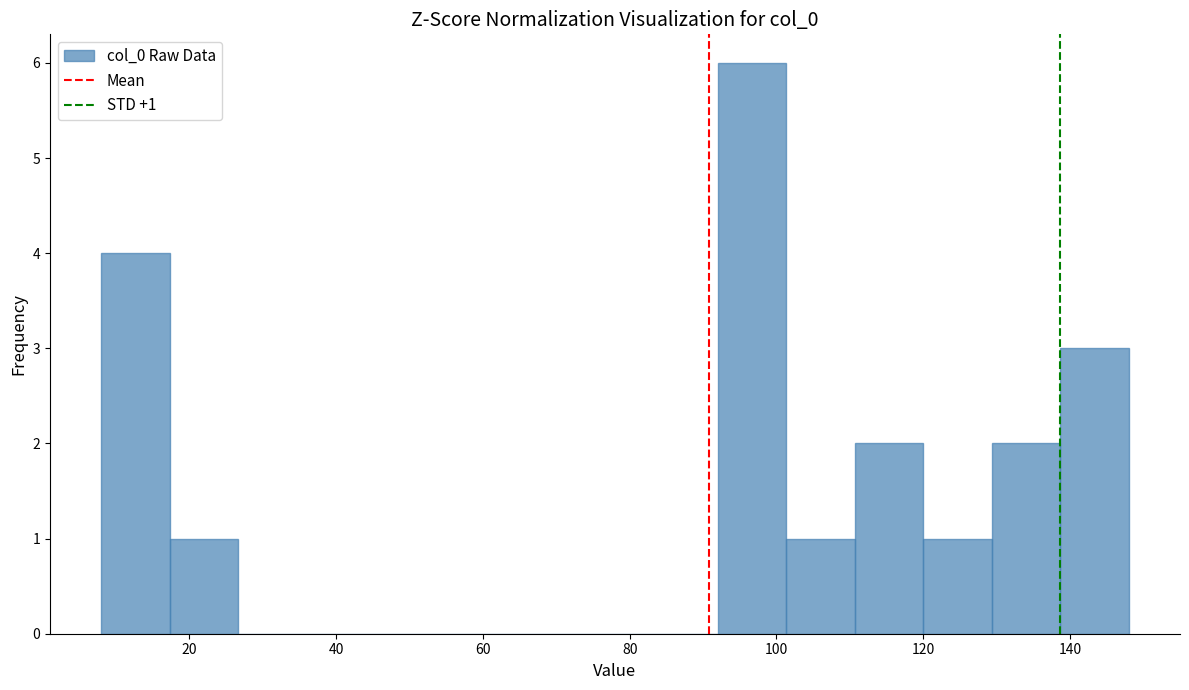

Which range on the x-axis has the tallest bar?

92 to 102